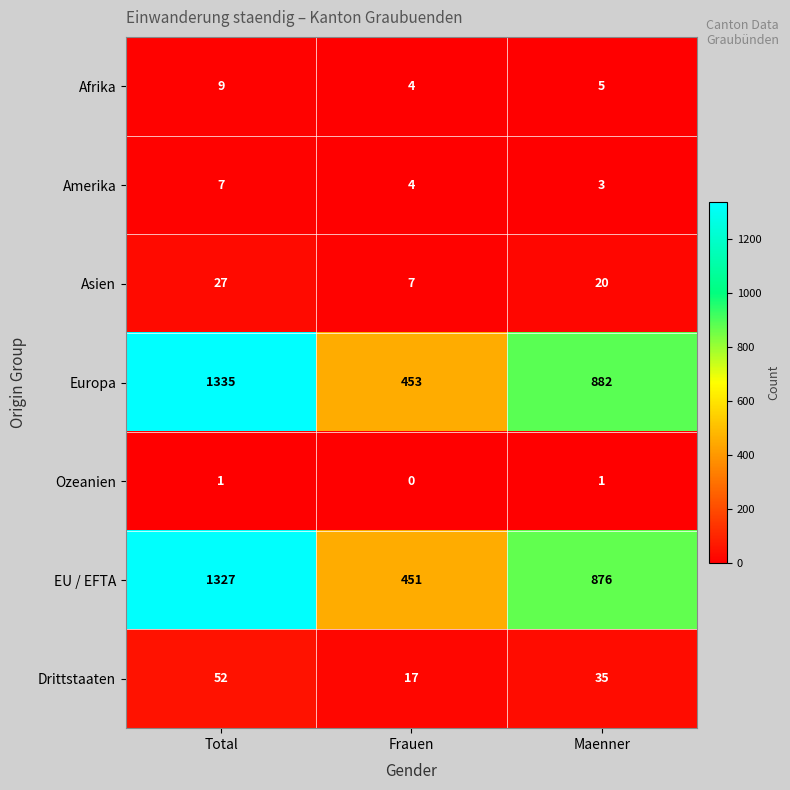

True or false: EU / EFTA has a value of 2023 at Total.

False